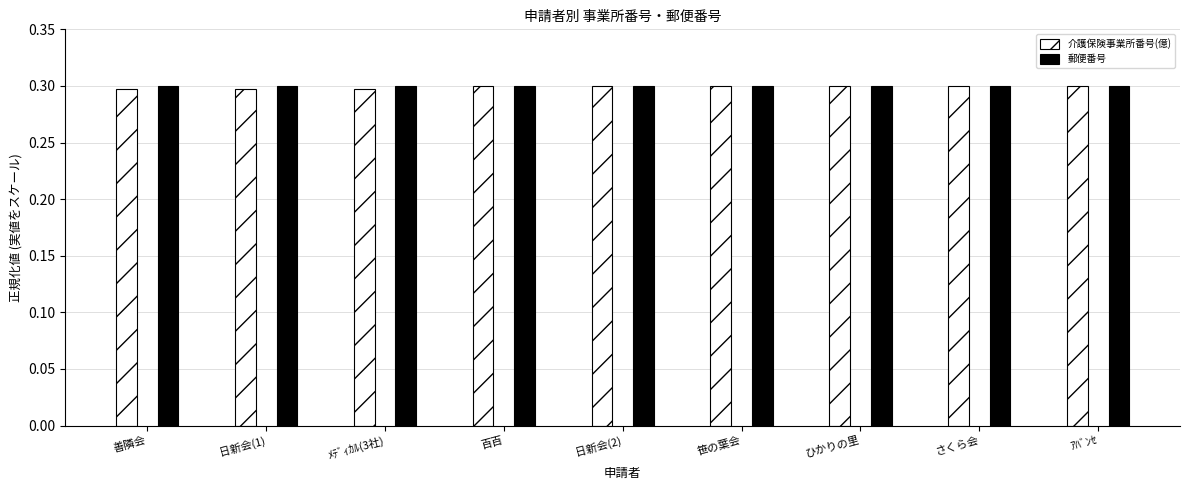

What is the smallest value displayed?

0.3